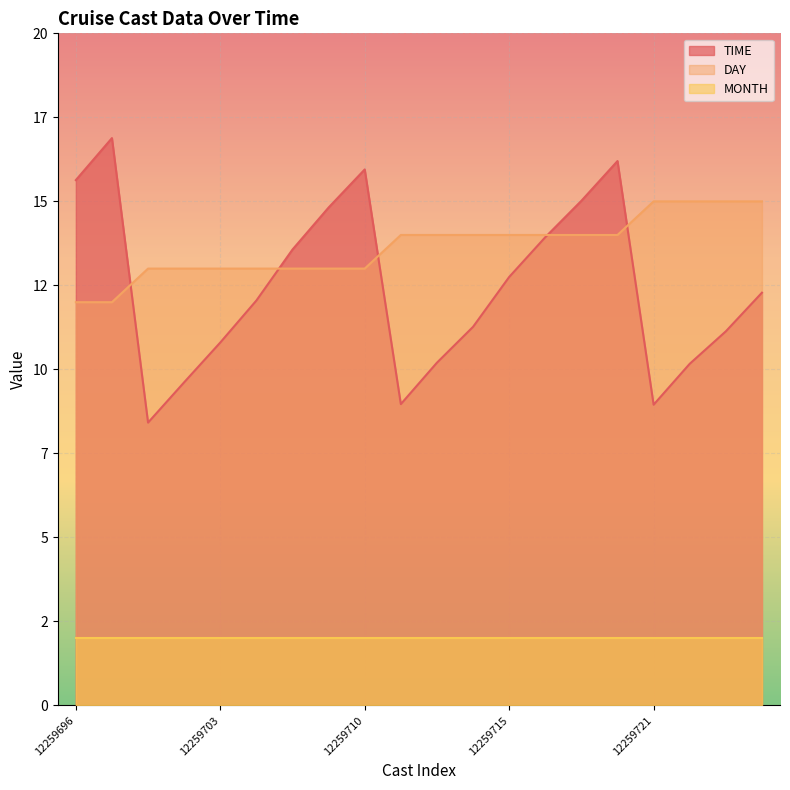

What is the difference between the second highest and second lowest values in the TIME series?

7.2